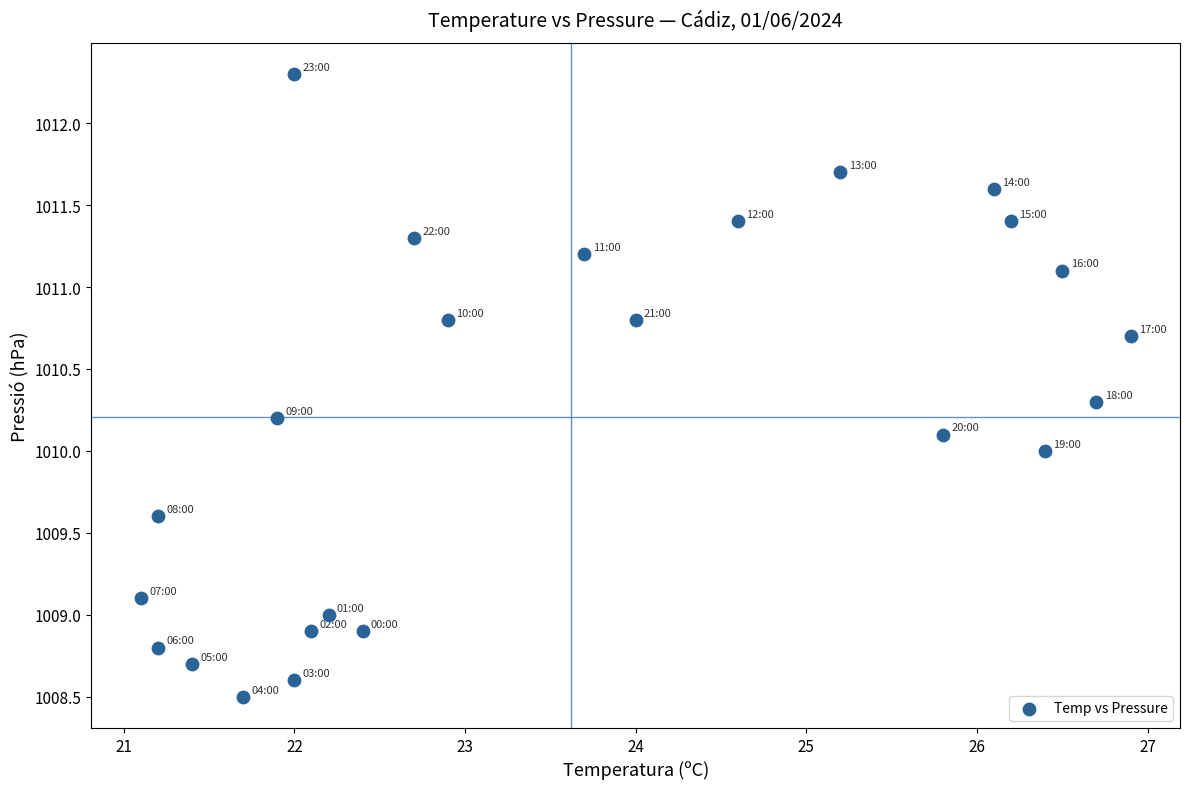

What is the range of X values (max minus min)?

5.8